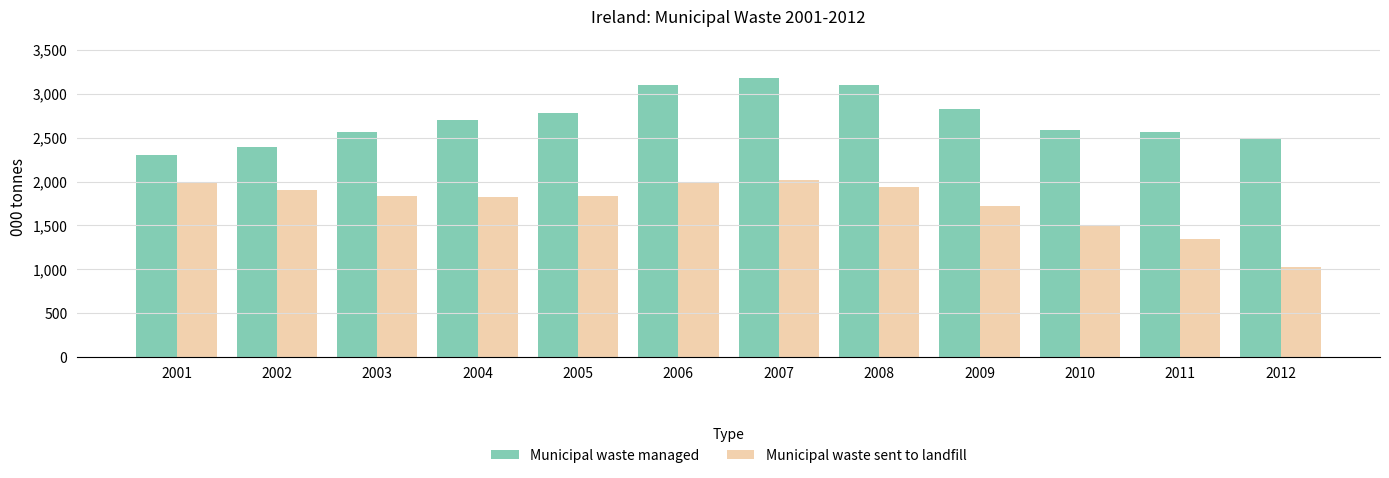

Rank the series by their average value, from lowest to highest.

Municipal waste sent to landfill, Municipal waste managed